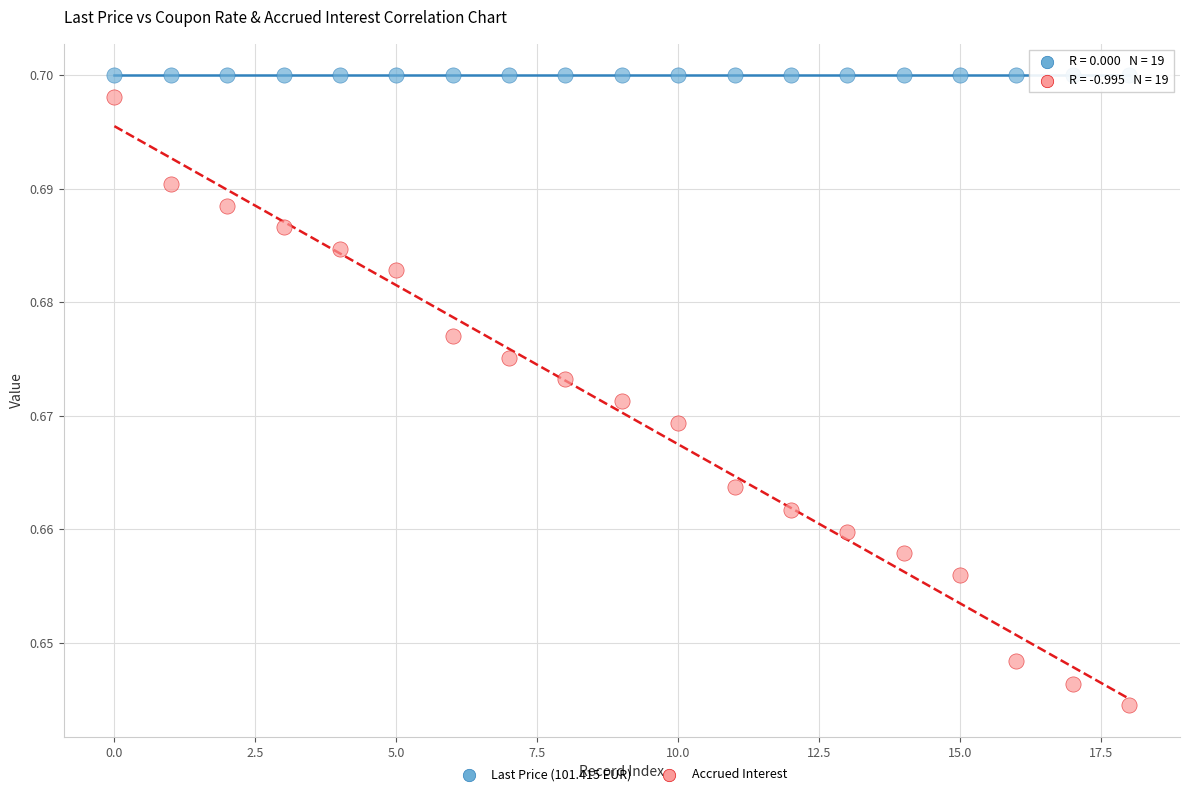

Which series contains the lowest Y value?

Accrued Interest